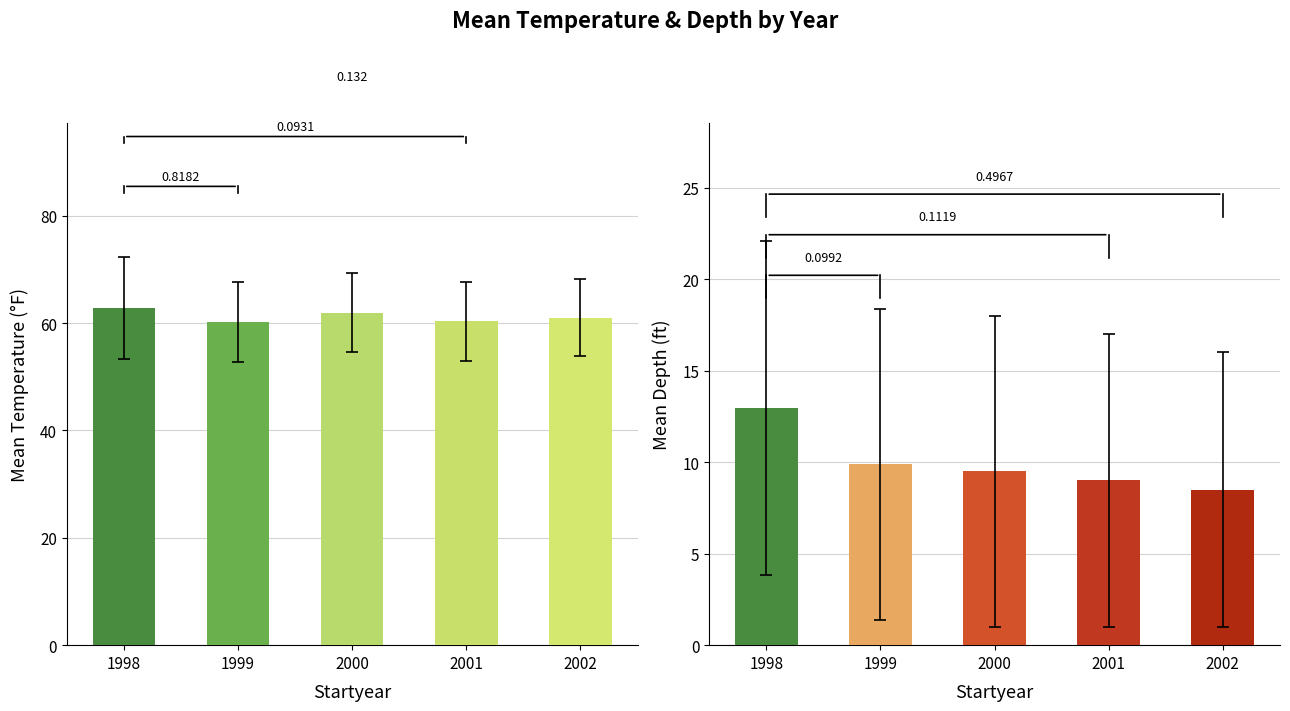

The Mean Depth (ft) series shows 5.2 at 1998. True or false?

False